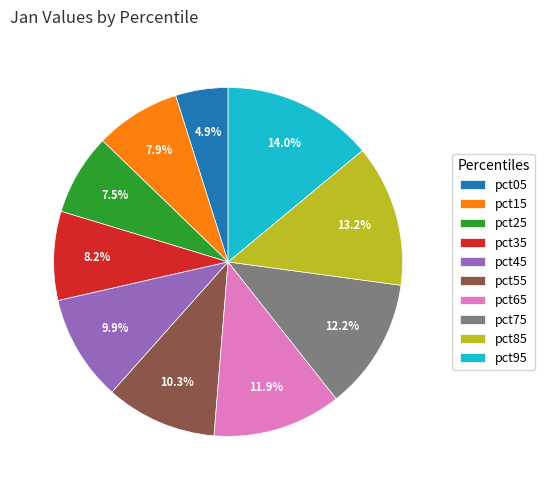

Is pct95 the majority of the pie?

No